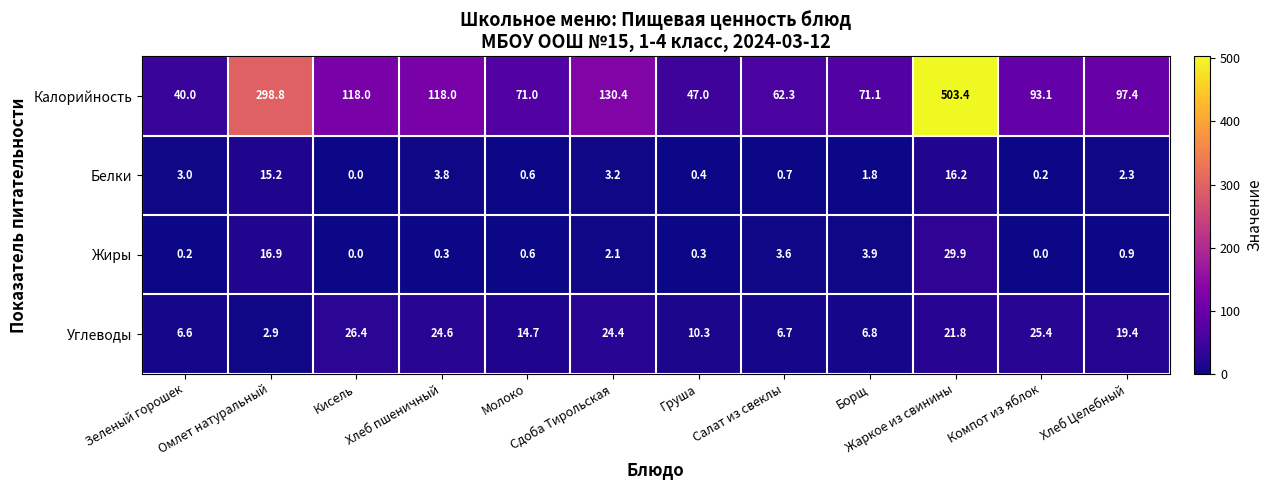

The value of Белки at Жаркое из свинины is 21.5. True or false?

False